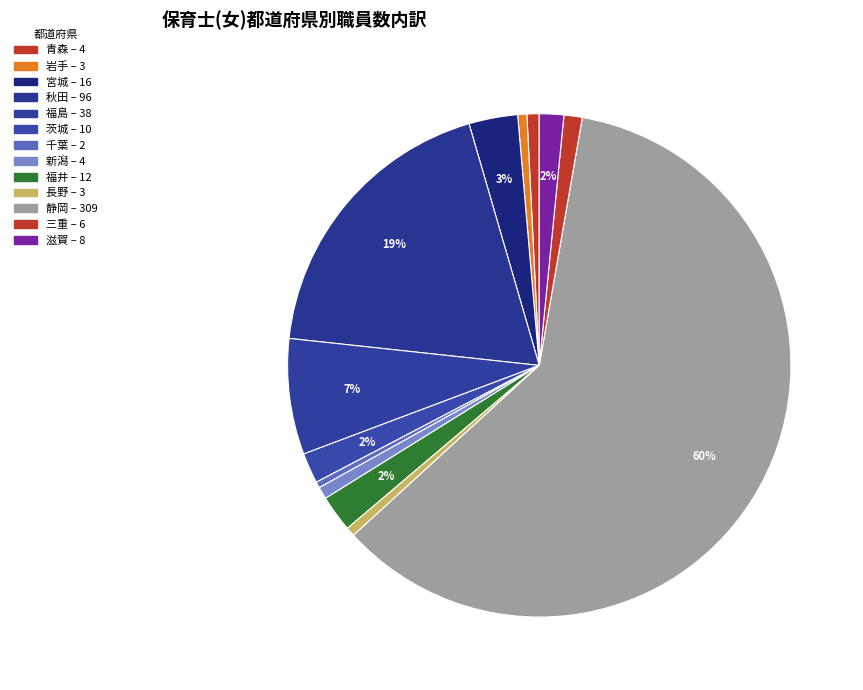

How many segments does this pie chart have?

13